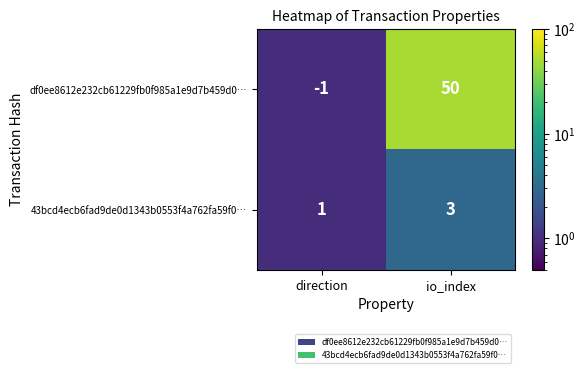

What is the sum of all df0ee8612e232cb61229fb0f985a1e9d7b459d0… values?

49